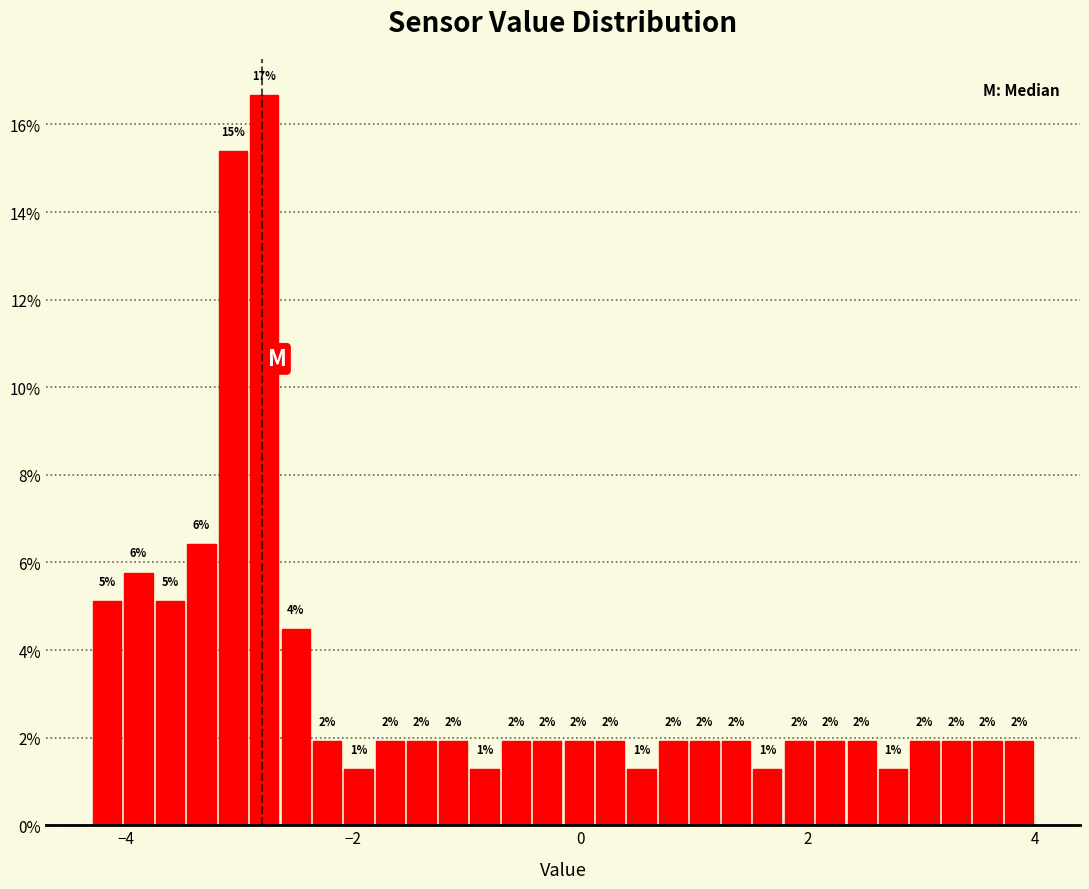

Around what value on the x-axis is the tallest bar? Give the approximate position of its centre, as read against the axis.

-2.8